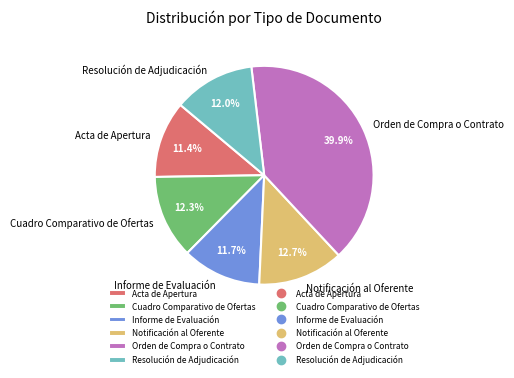

To the nearest percent, what portion does Cuadro Comparativo de Ofertas represent?

12%